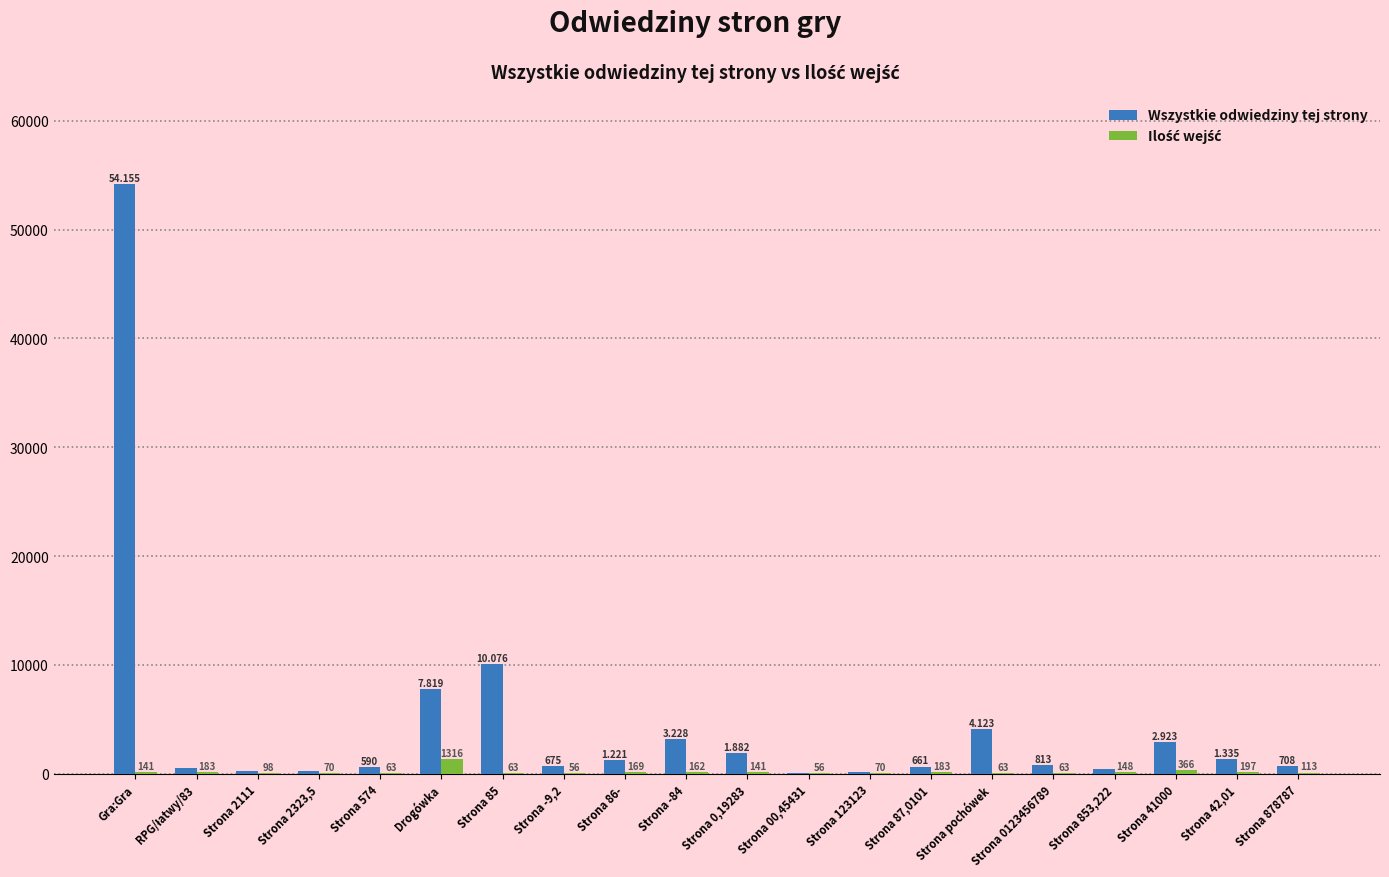

Which category has the highest value in the Wszystkie odwiedziny tej strony series?

Gra:Gra